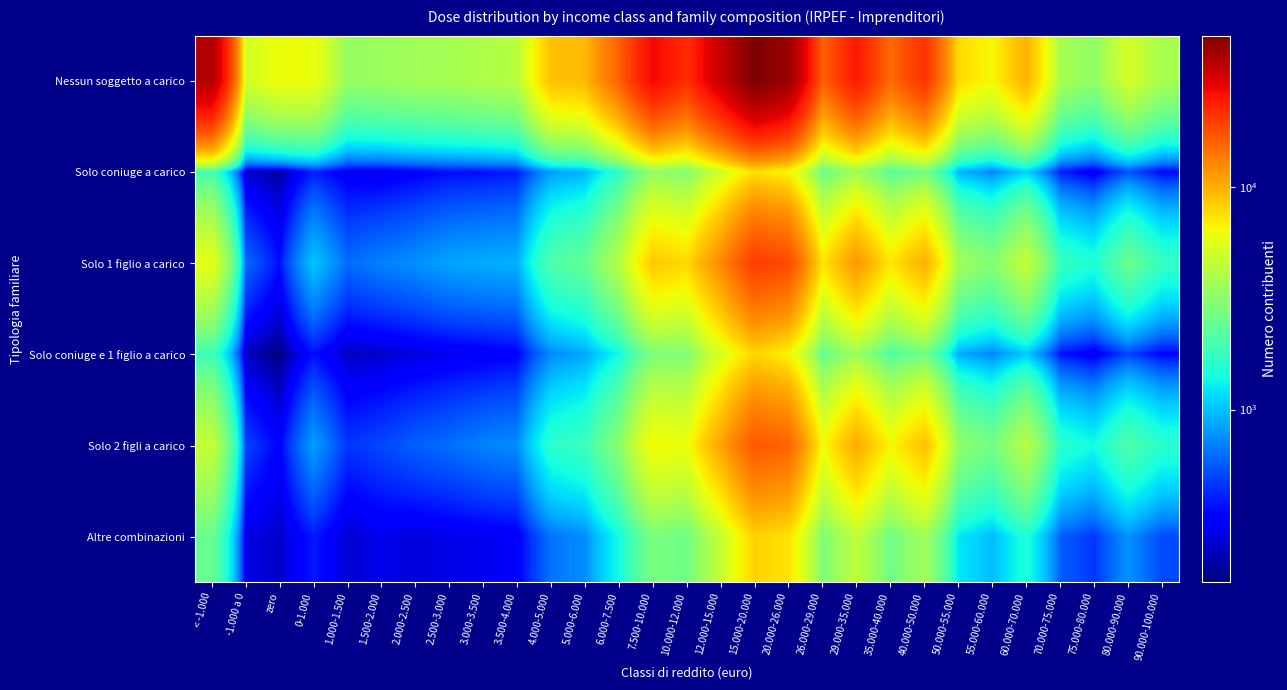

Between 2.500-3.000 and 3.500-4.000, which series saw the biggest shift?

Nessun soggetto a carico